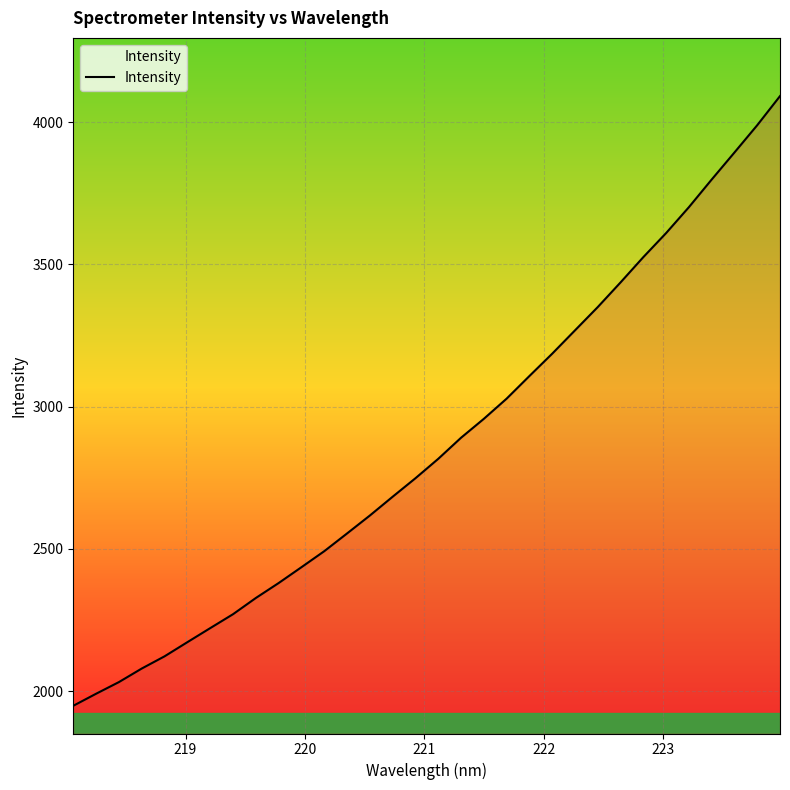

What is the greatest value displayed?

4091.1